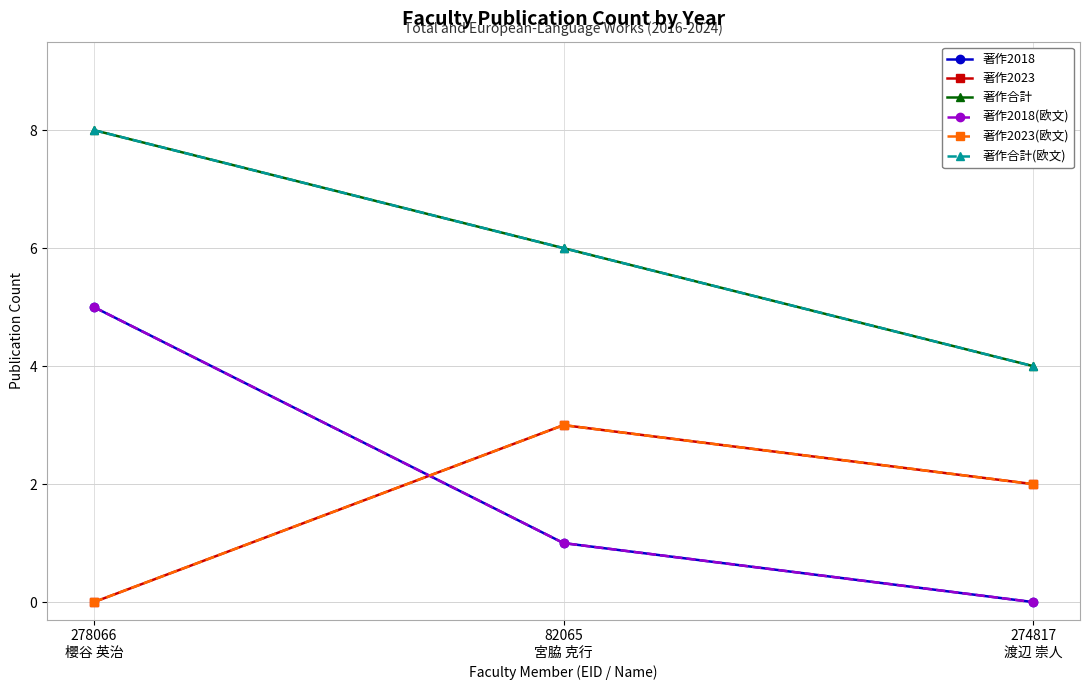

How many 著作2018(欧文) values are between 0 and 5?

3